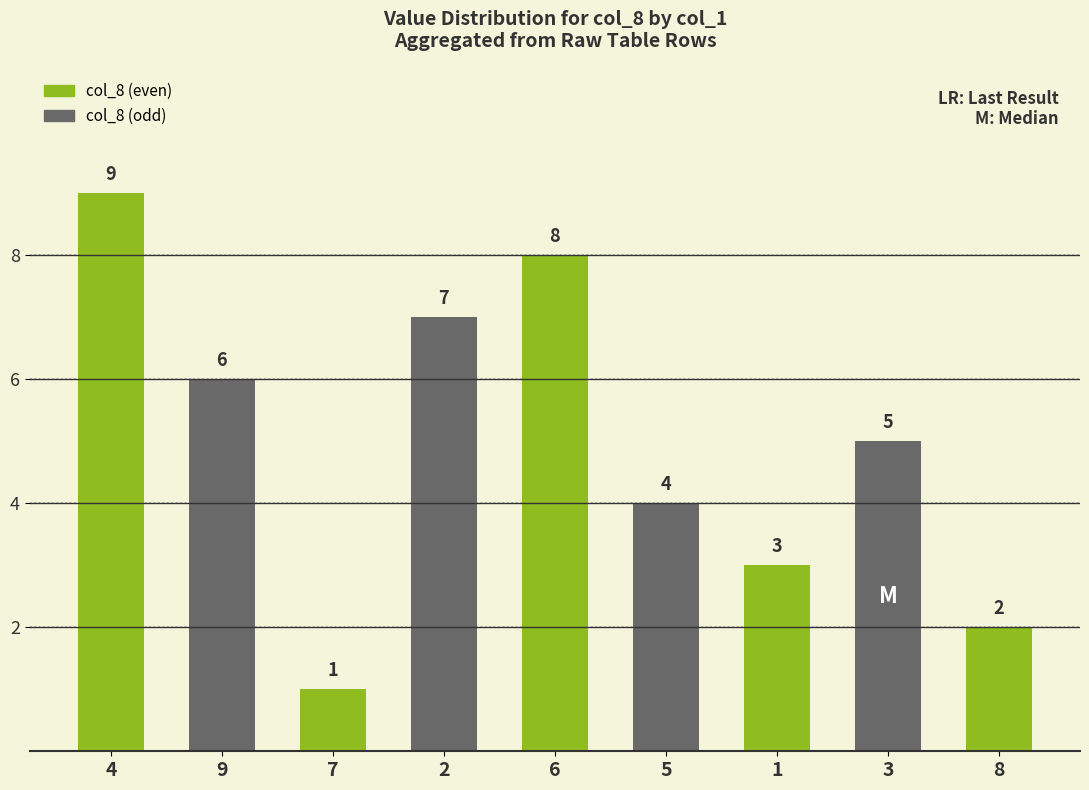

Reading left to right, transcribe all the data shown in this chart.

9	6	1	7	8	4	3	5	2